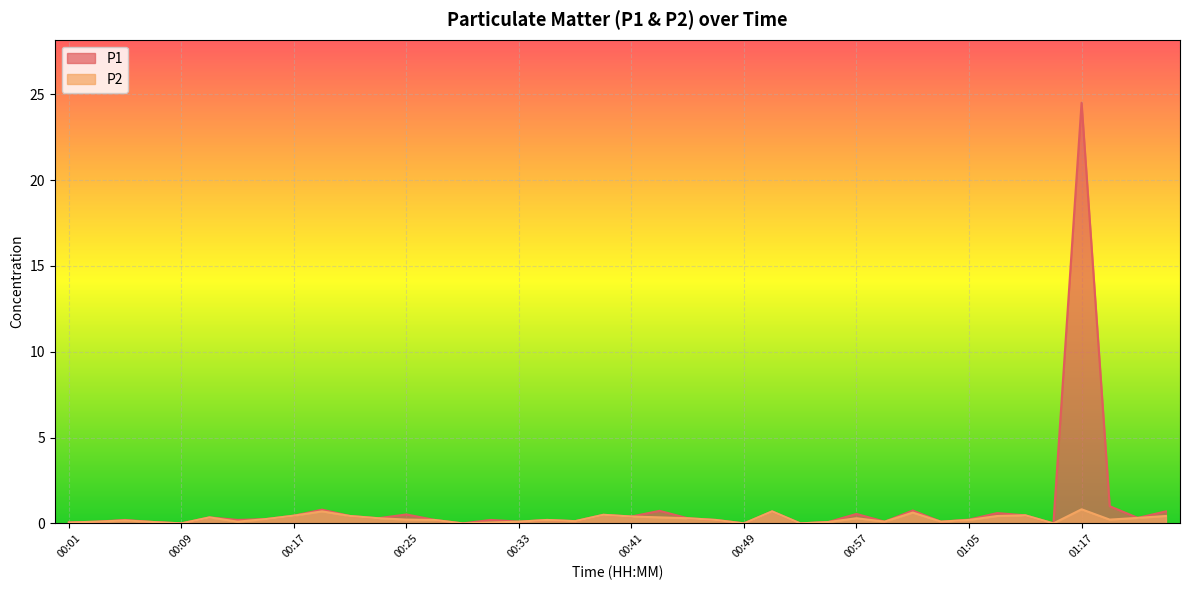

How many interior local peaks does the P2 series have?

10